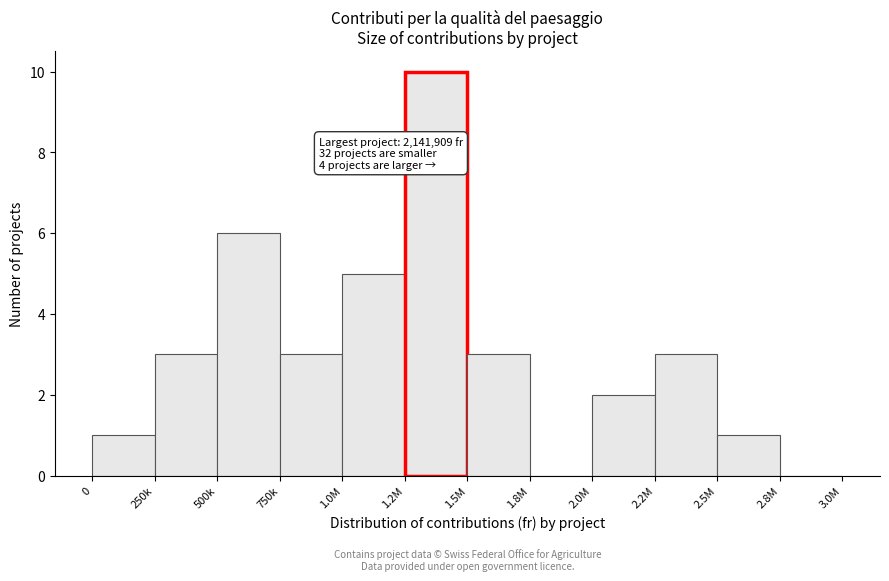

Reading left to right, transcribe all the data shown in this chart.

0=1	250k=3	500k=6	750k=3	1.0M=5	1.2M=10	1.5M=3	1.8M=0	2.0M=2	2.2M=3	2.5M=1	2.8M=0